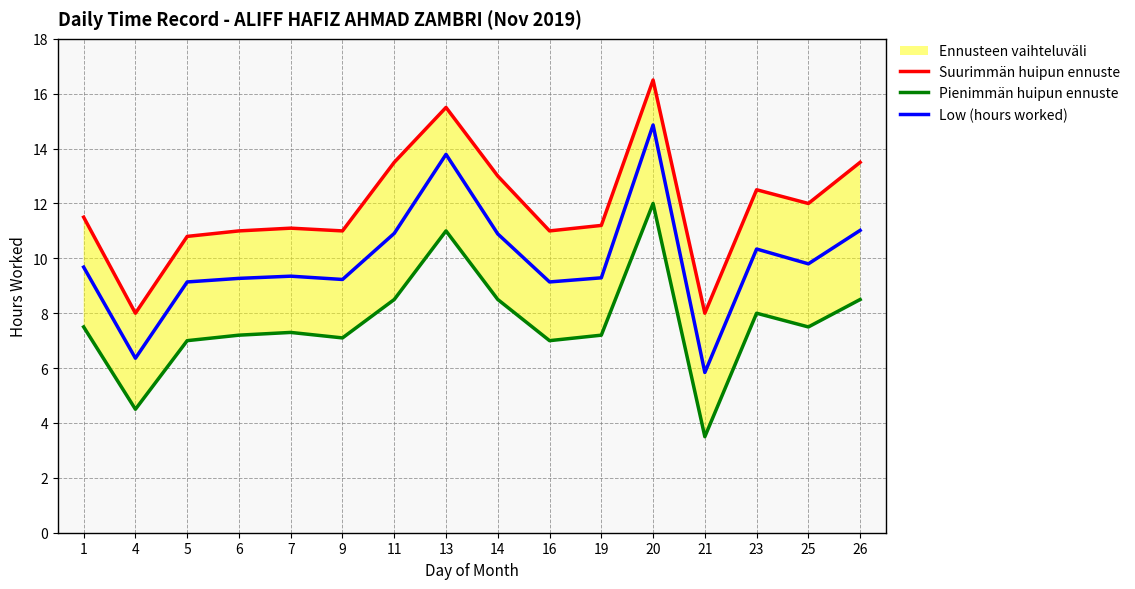

Rank the categories by Suurimmän huipun ennuste value from highest to lowest.

20, 13, 11, 26, 14, 23, 25, 1, 19, 7, 6, 9, 16, 5, 4, 21